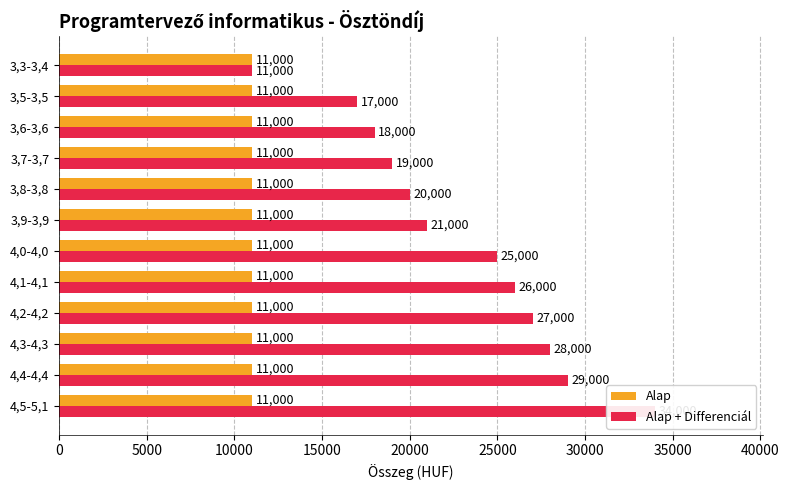

Count the number of data series in this chart.

2